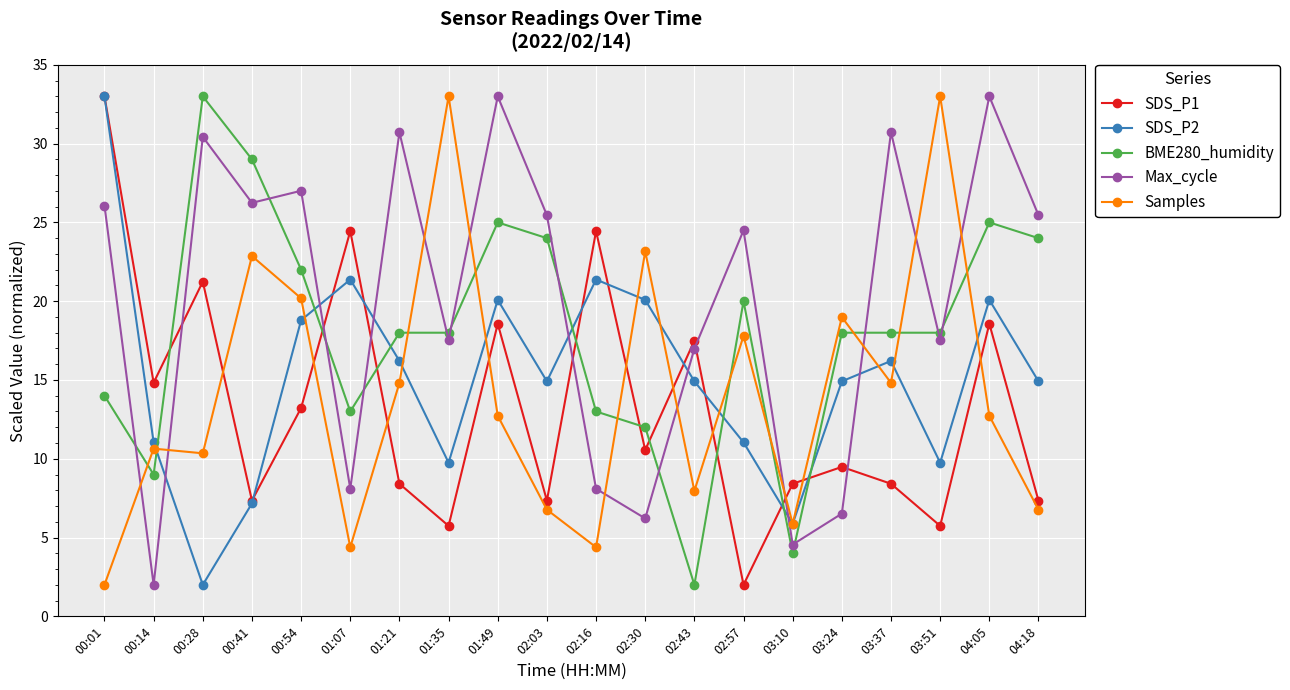

What is the difference between the second highest and second lowest values in the SDS_P2 series?

15.5